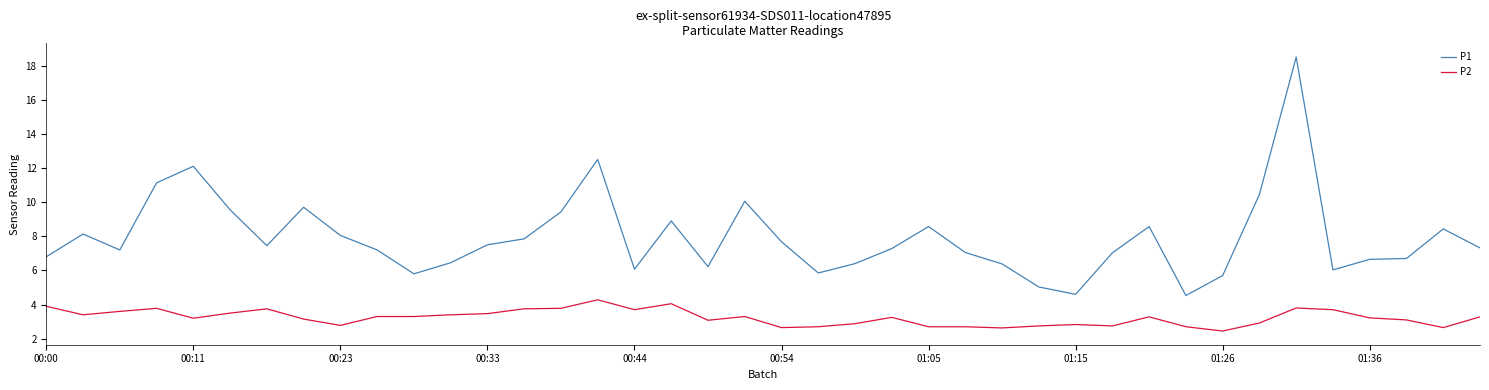

What is the difference between the maximum and minimum values in the P1 series?

14.0